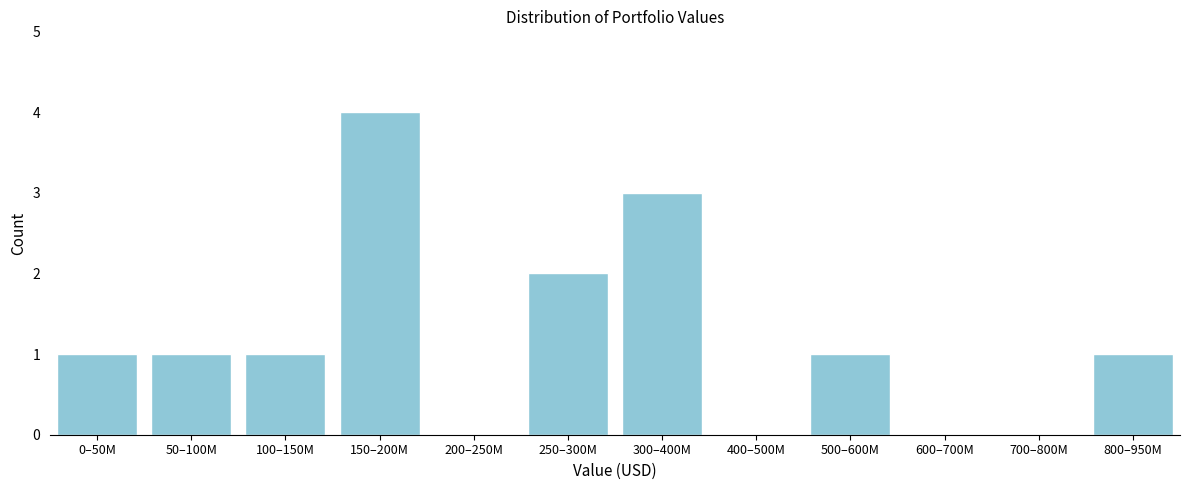

Reading left to right, transcribe all the data shown in this chart.

0–50M=1	50–100M=1	100–150M=1	150–200M=4	200–250M=0	250–300M=2	300–400M=3	400–500M=0	500–600M=1	600–700M=0	700–800M=0	800–950M=1